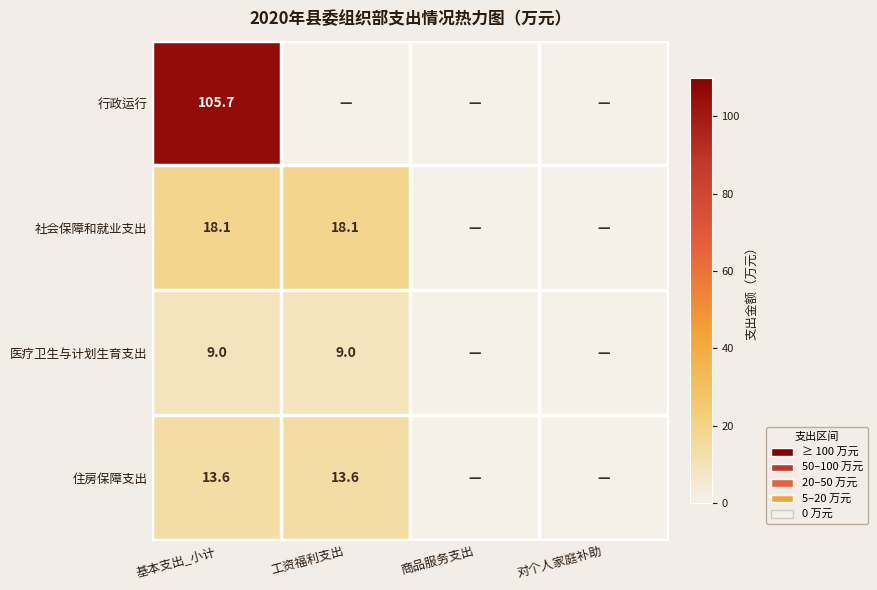

What is the difference between the highest and lowest values at 基本支出_小计?

96.7